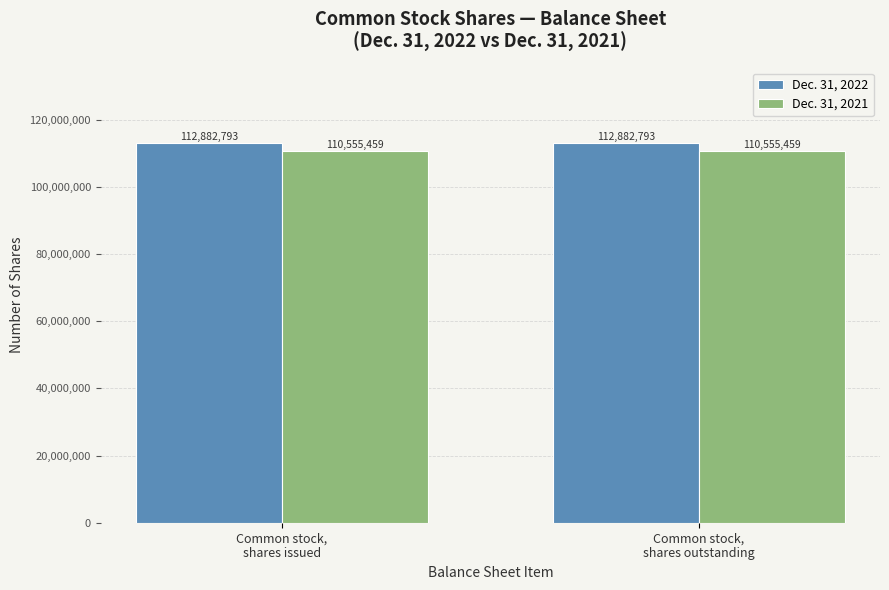

How many categories are shown in the chart?

2